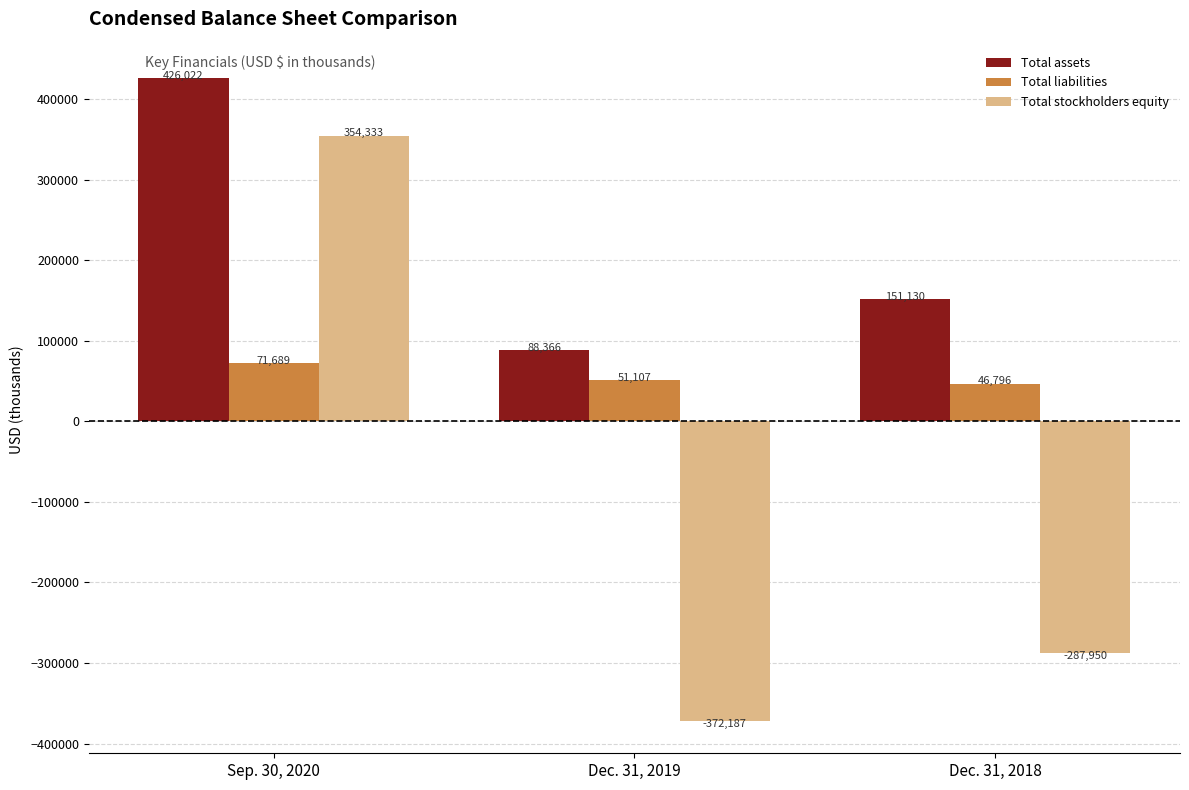

What is the total value across all series at Dec. 31, 2018?

-90024